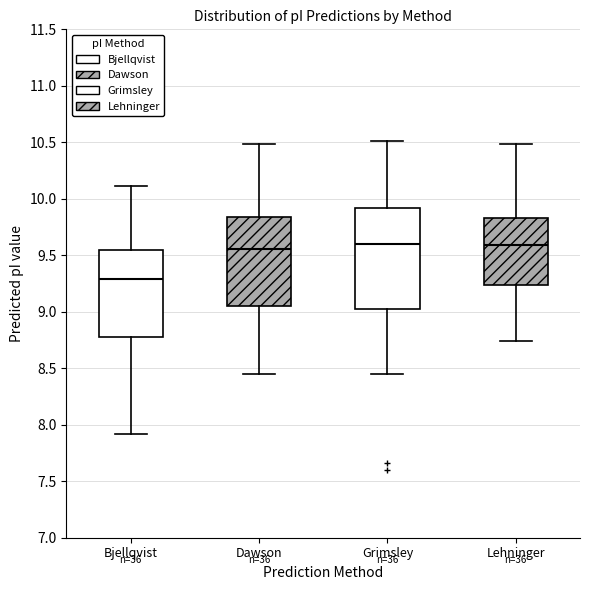

Where does the upper whisker of the box for Dawson end on the y-axis? The values are not printed on the chart, so give them approximately, as read against the axis.

10.50